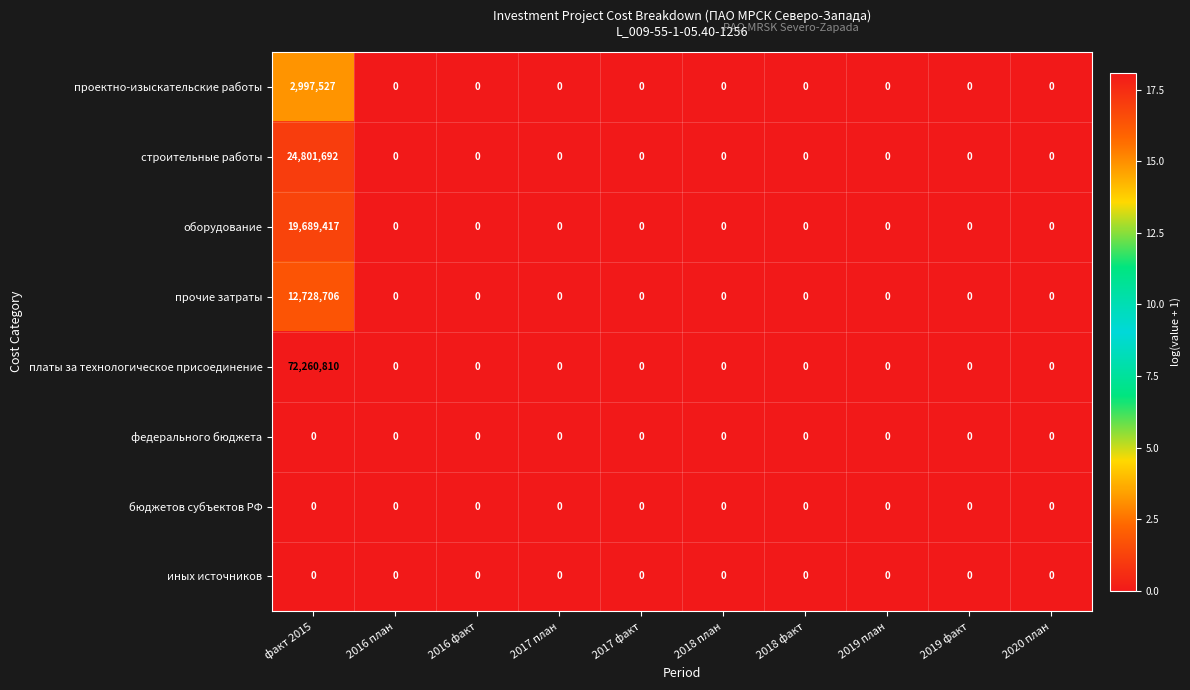

What is the maximum value shown in the chart?

72260810